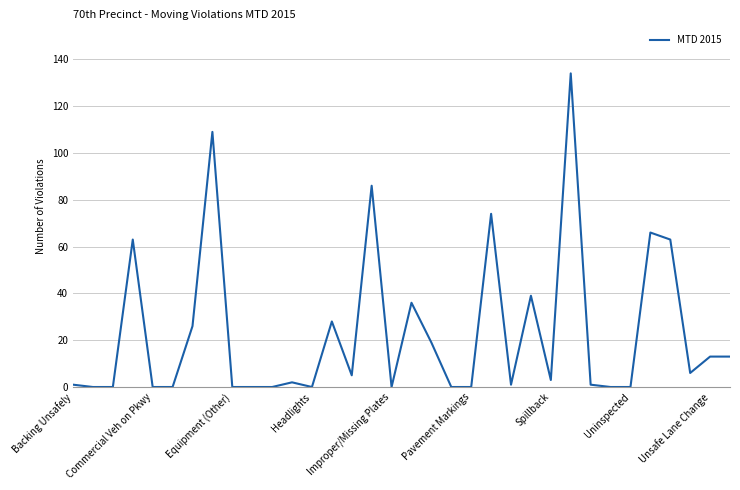

What is the greatest value displayed?

134